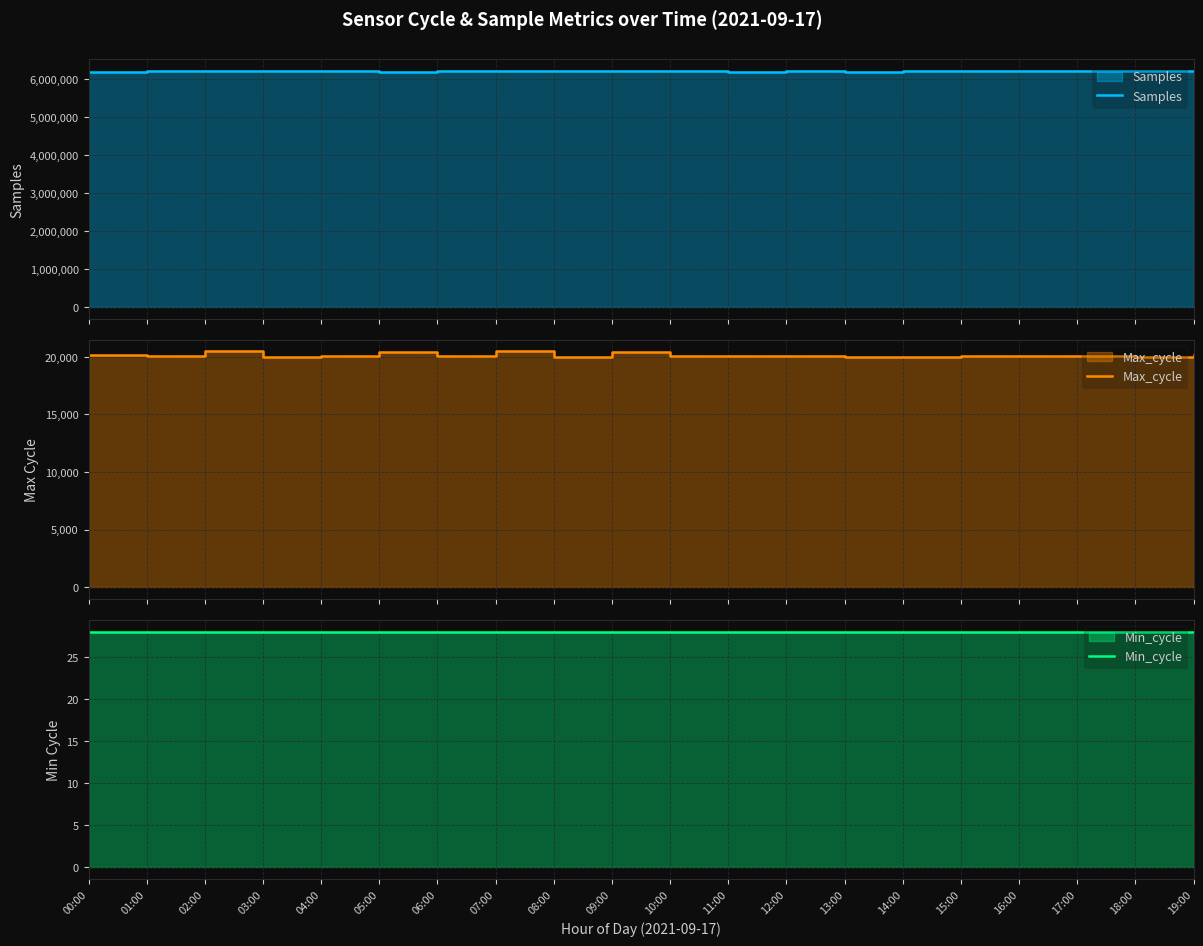

Is it true that Max_cycle equals 6553 at 02:00?

False